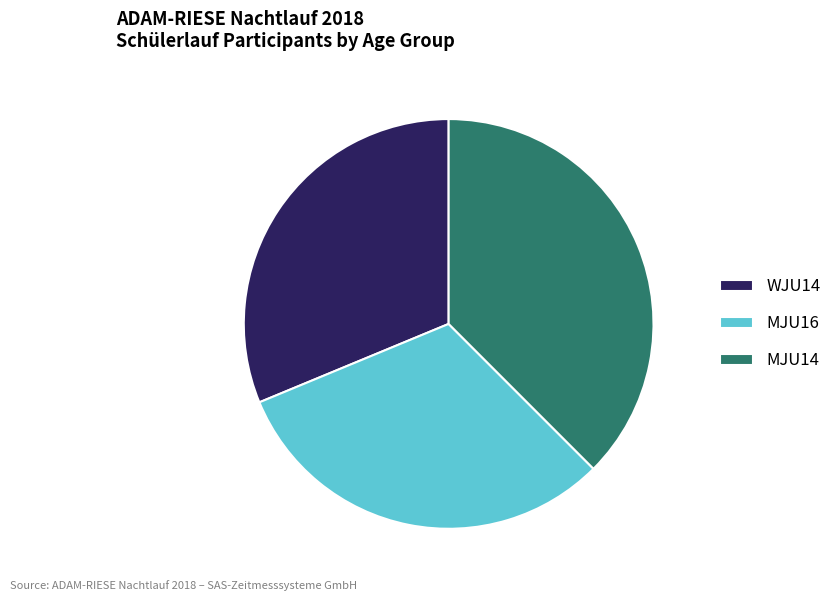

How many slices are in this pie chart?

3